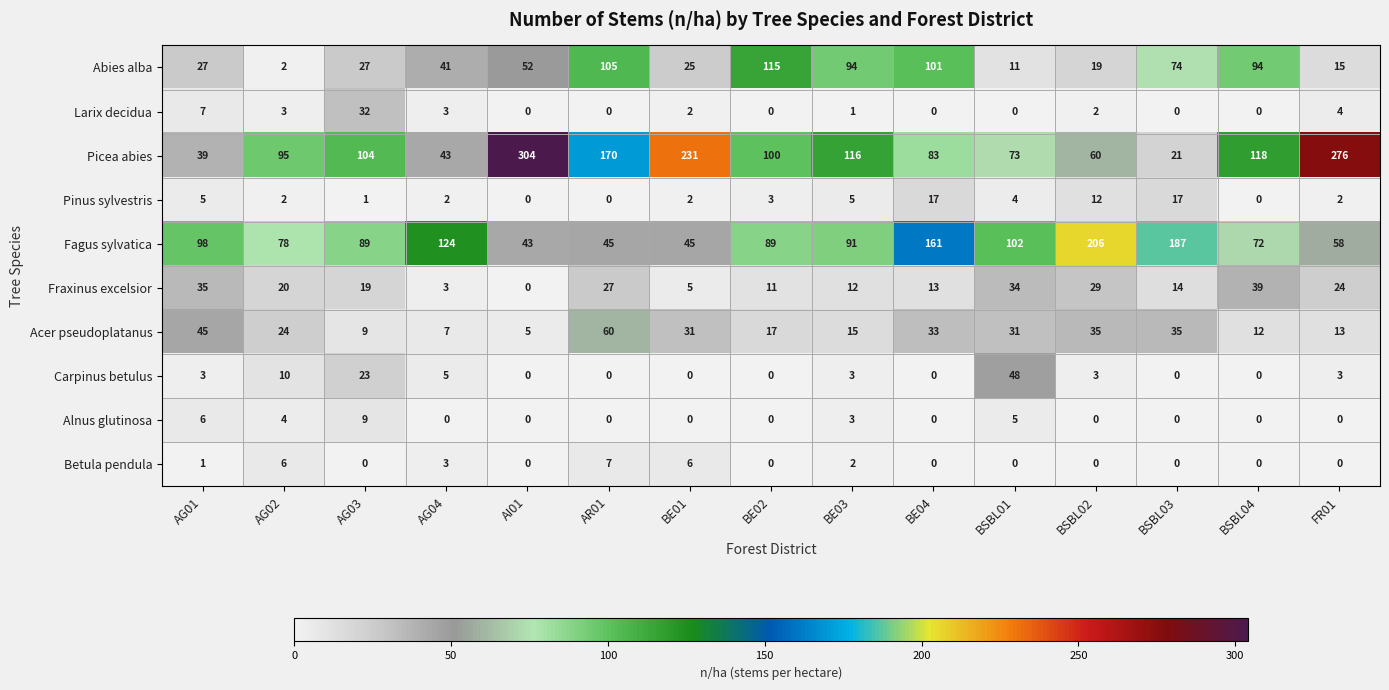

How many data points in Fraxinus excelsior are less than 19?

7